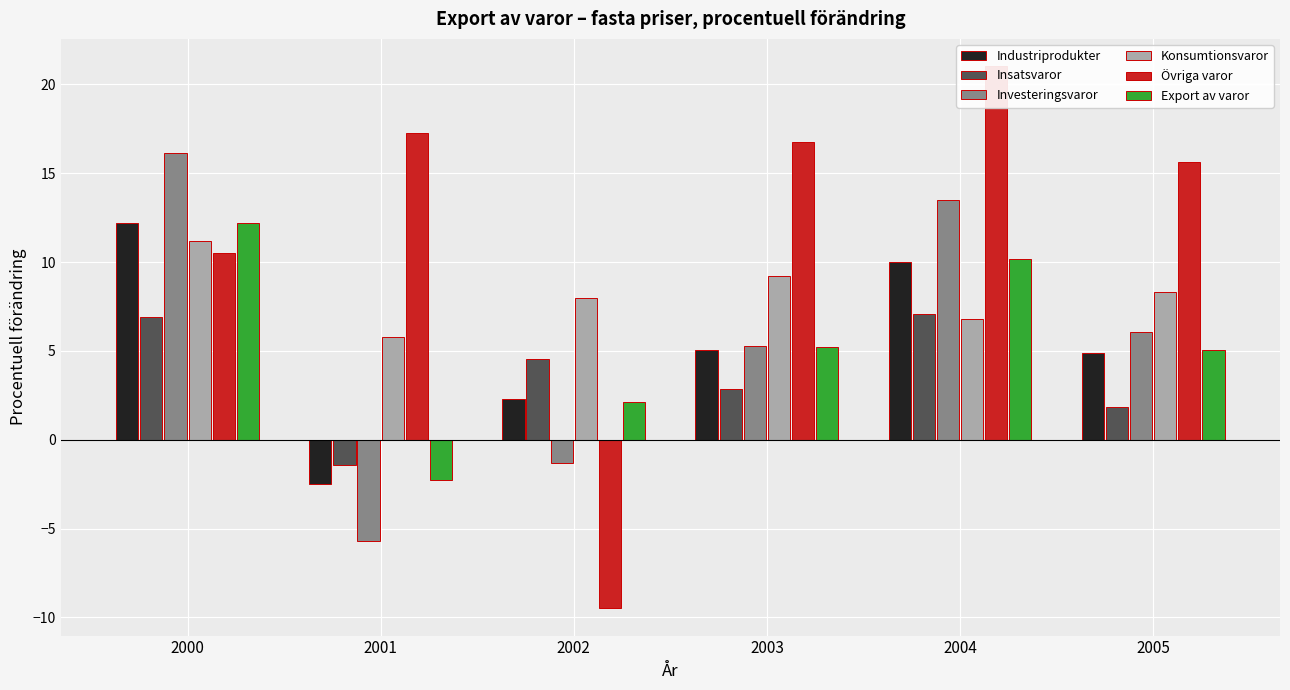

What is the maximum value shown in the chart?

21.0